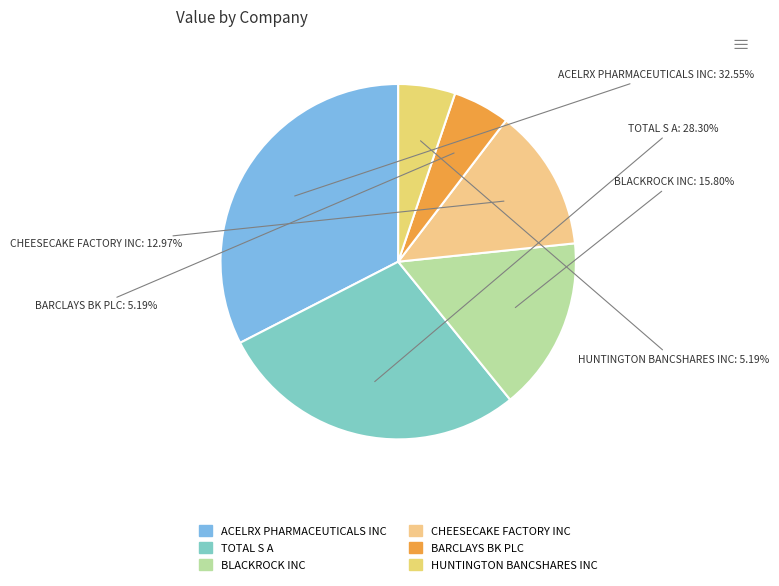

Does any single category account for the majority?

No